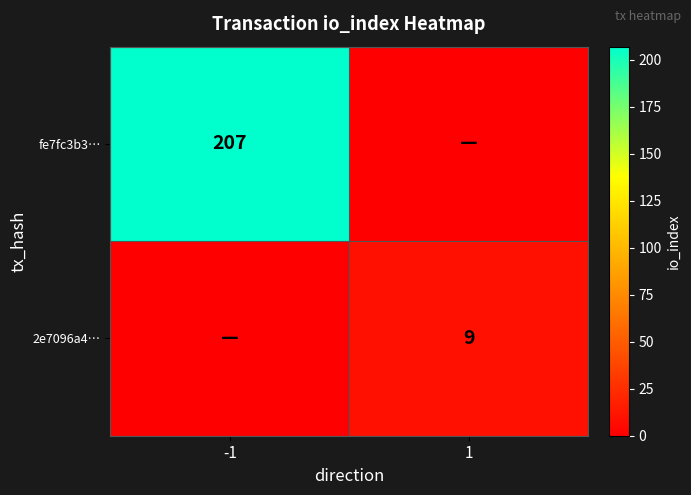

True or false: 2e7096a4… has a value of 9 at 1.

True